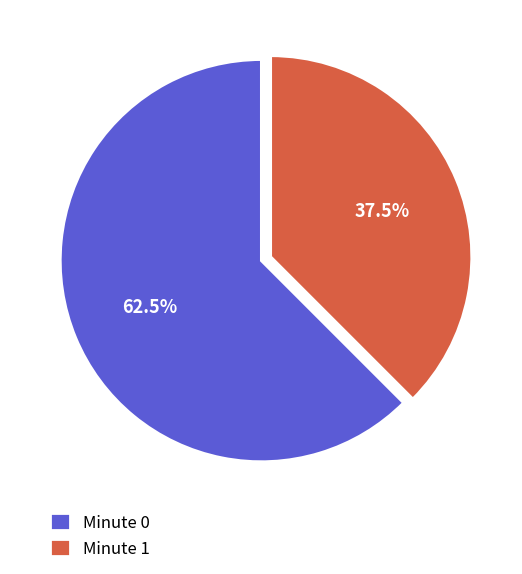

Does Minute 1 represent more than half of the total?

No